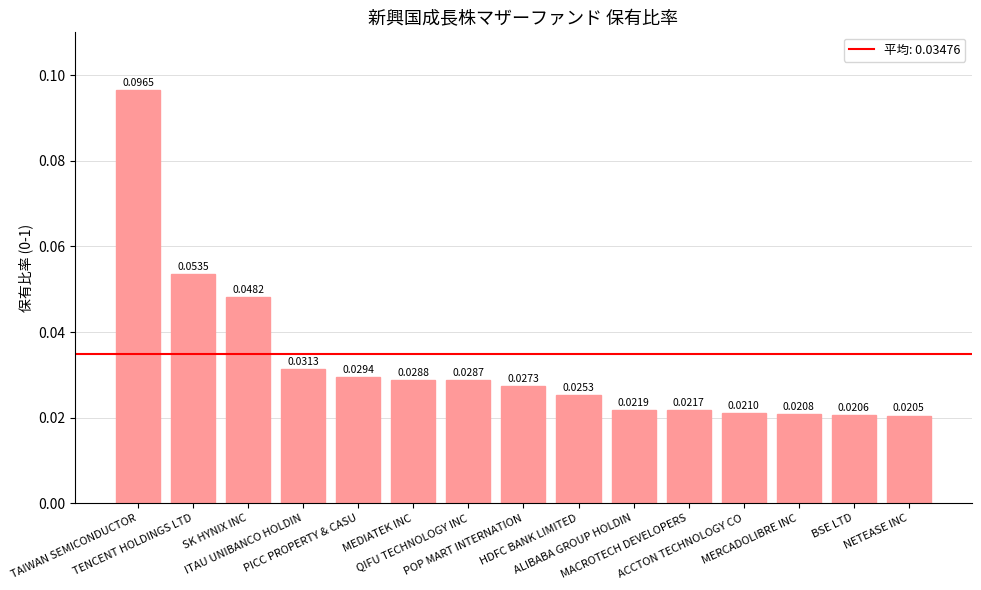

Is it true that the value at MERCADOLIBRE INC is 0.0?

True